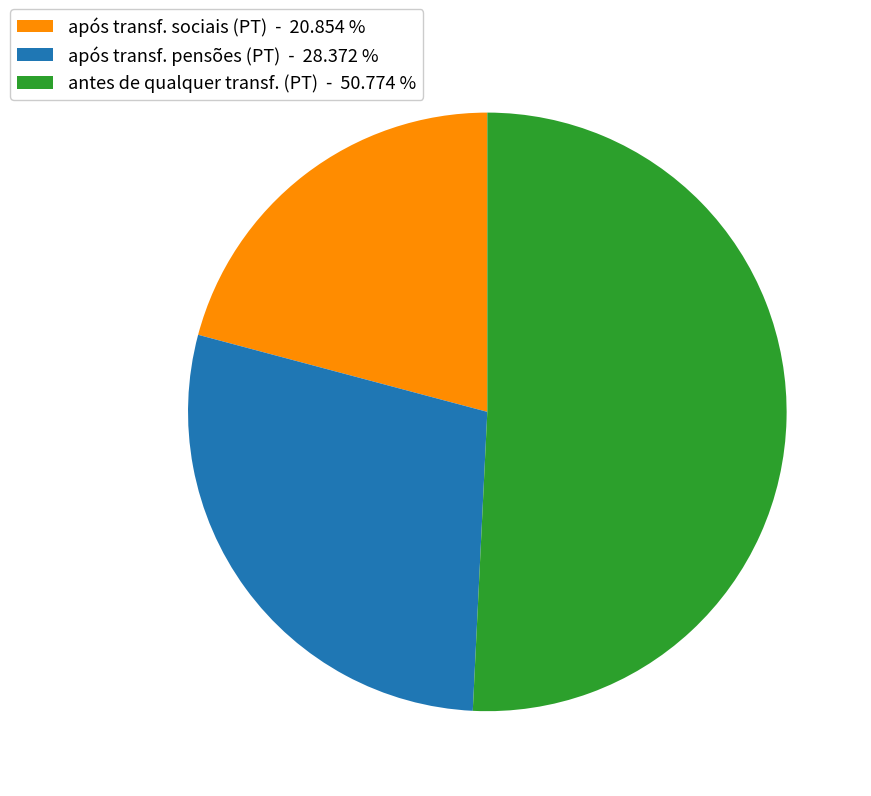

How many slices are in this pie chart?

3